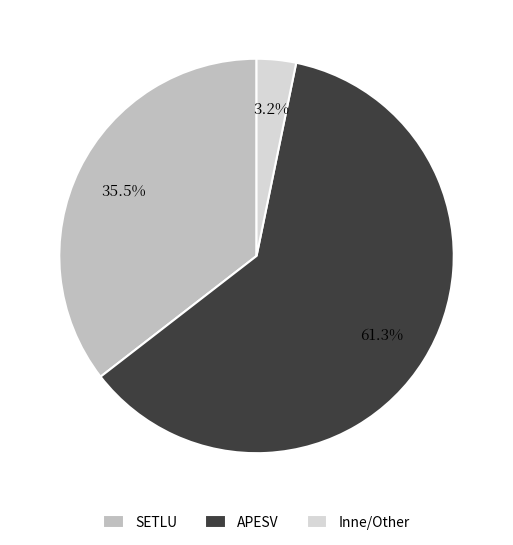

Which category has the biggest portion of the pie?

APESV